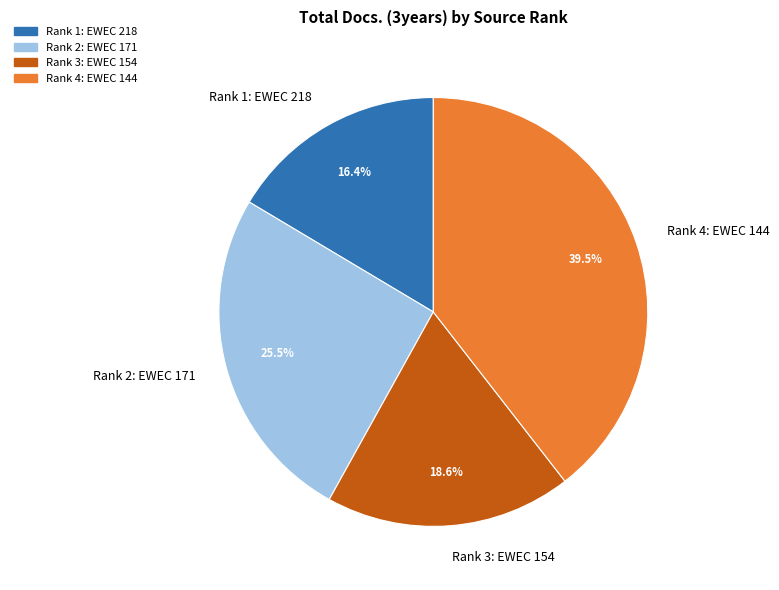

Which slice is the smallest?

Rank 1: EWEC 218